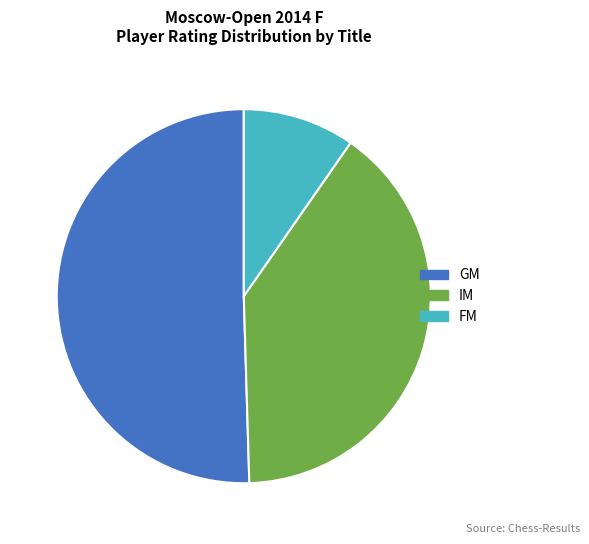

What is the majority slice?

GM